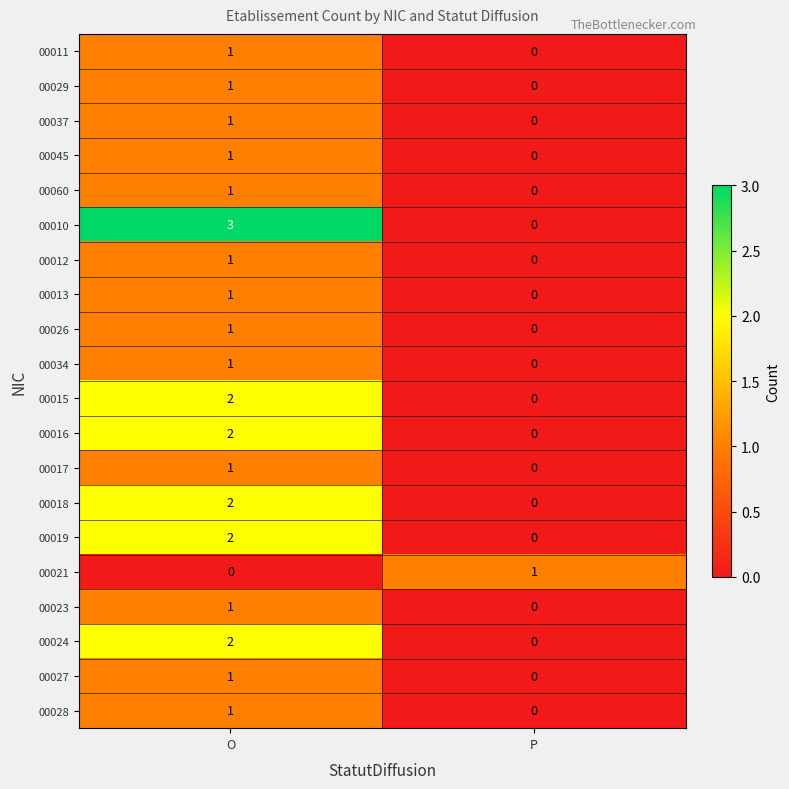

Which series changed the most between O and P?

00010